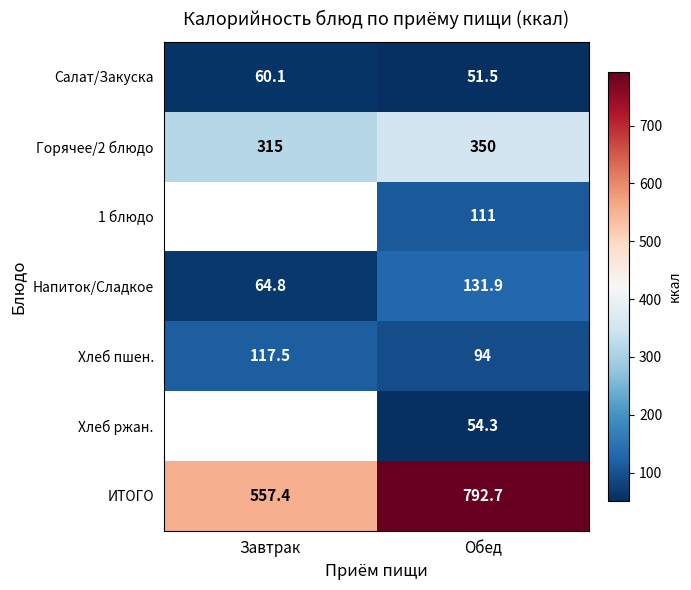

Is the value of Салат/Закуска at Завтрак greater than the value of Хлеб пшен. at Завтрак?

No